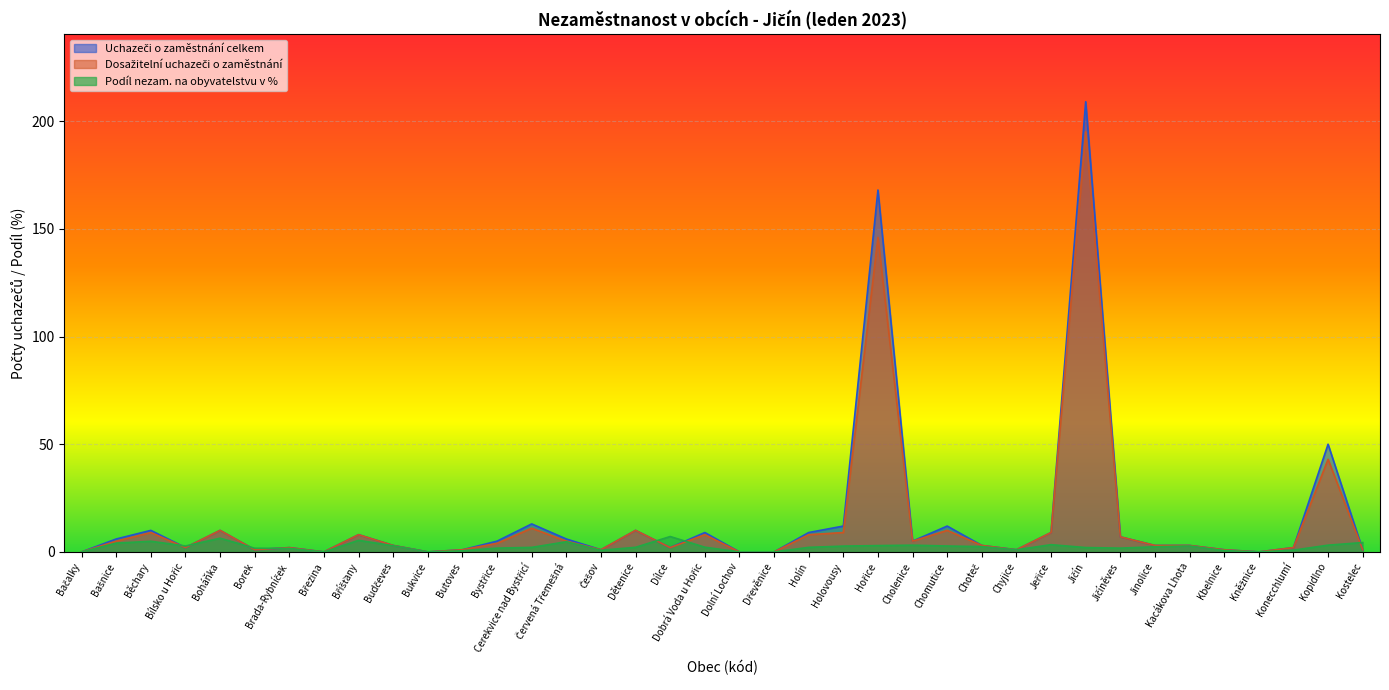

Does the chart display data point markers on the line(s)?

No